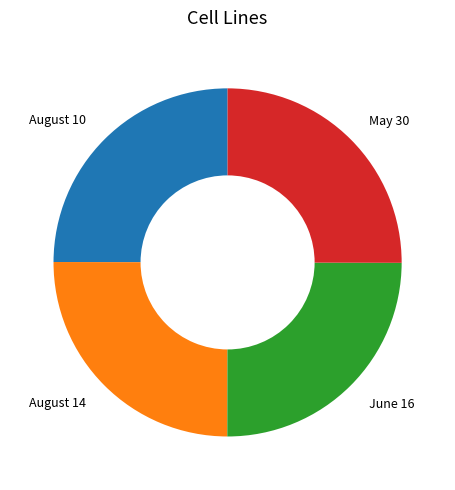

The May 30 slice represents 25% of the pie. True or false?

True